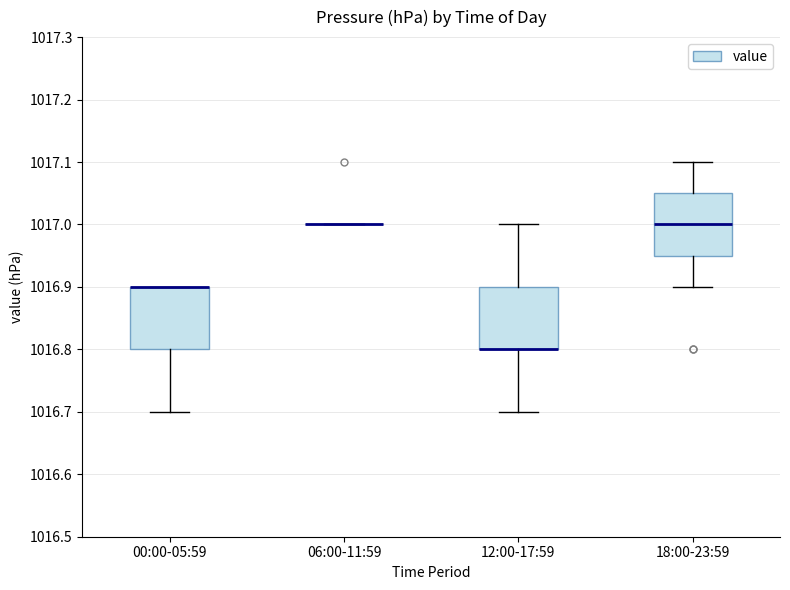

Reading left to right, read every box against the y-axis: the position of its median line, the range the box covers, and the ends of its whiskers. The values are not printed on the chart, so give them approximately, as read against the axis.

00:00-05:59: median 1016.90 (drawn on the box's upper edge), box 1016.80 to 1016.90, whiskers 1016.70 to 1016.90
06:00-11:59: box collapsed to a line at 1017.00, whiskers 1017.00 to 1017.00
12:00-17:59: median 1016.80 (drawn on the box's lower edge), box 1016.80 to 1016.90, whiskers 1016.70 to 1017.00
18:00-23:59: median 1017.00, box 1016.95 to 1017.05, whiskers 1016.90 to 1017.10